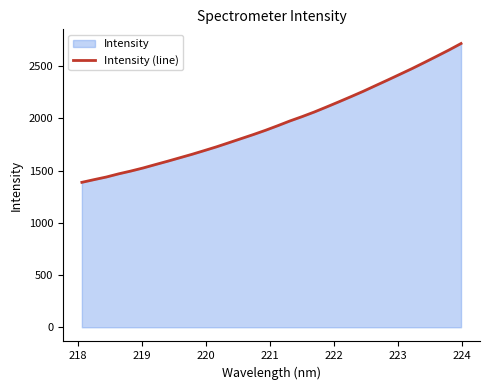

What is the minimum value shown in the chart?

1387.7